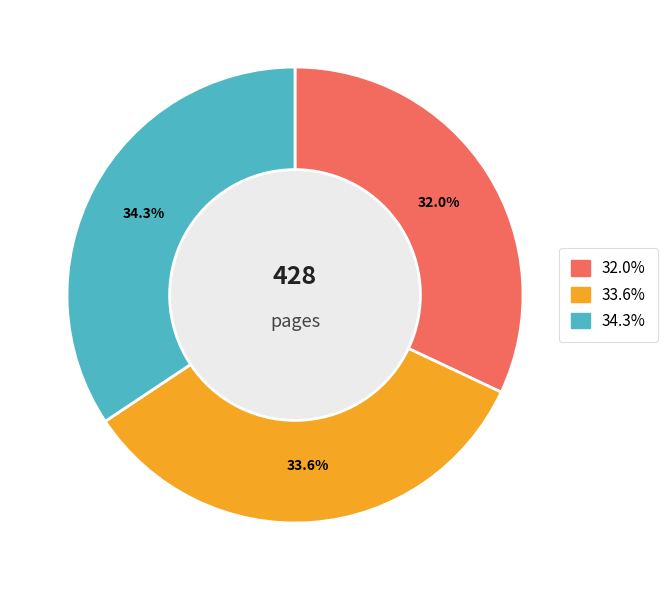

Count the number of slices in the pie.

3